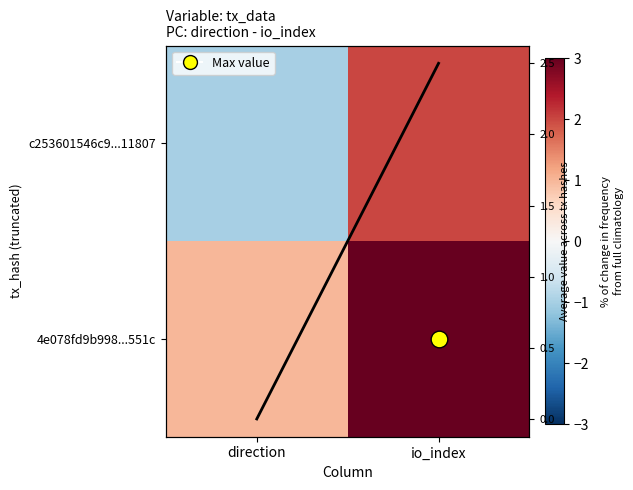

Which series has the largest range (max minus min)?

c253601546c9...11807